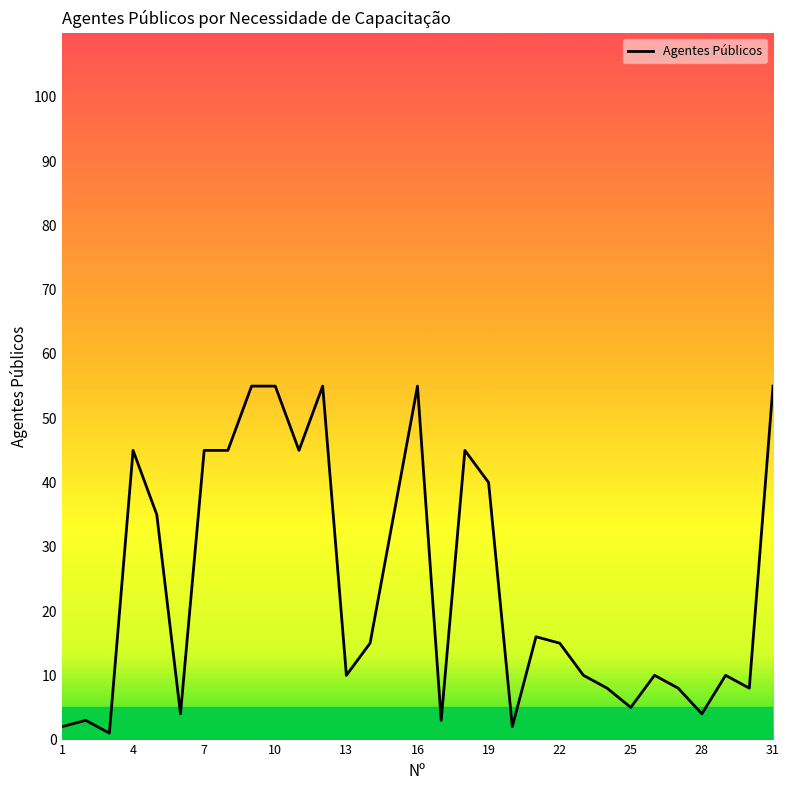

Reading left to right, transcribe all the data shown in this chart.

2	3	1	45	35	4	45	45	55	55	45	55	10	15	35	55	3	45	40	2	16	15	10	8	5	10	8	4	10	8	55